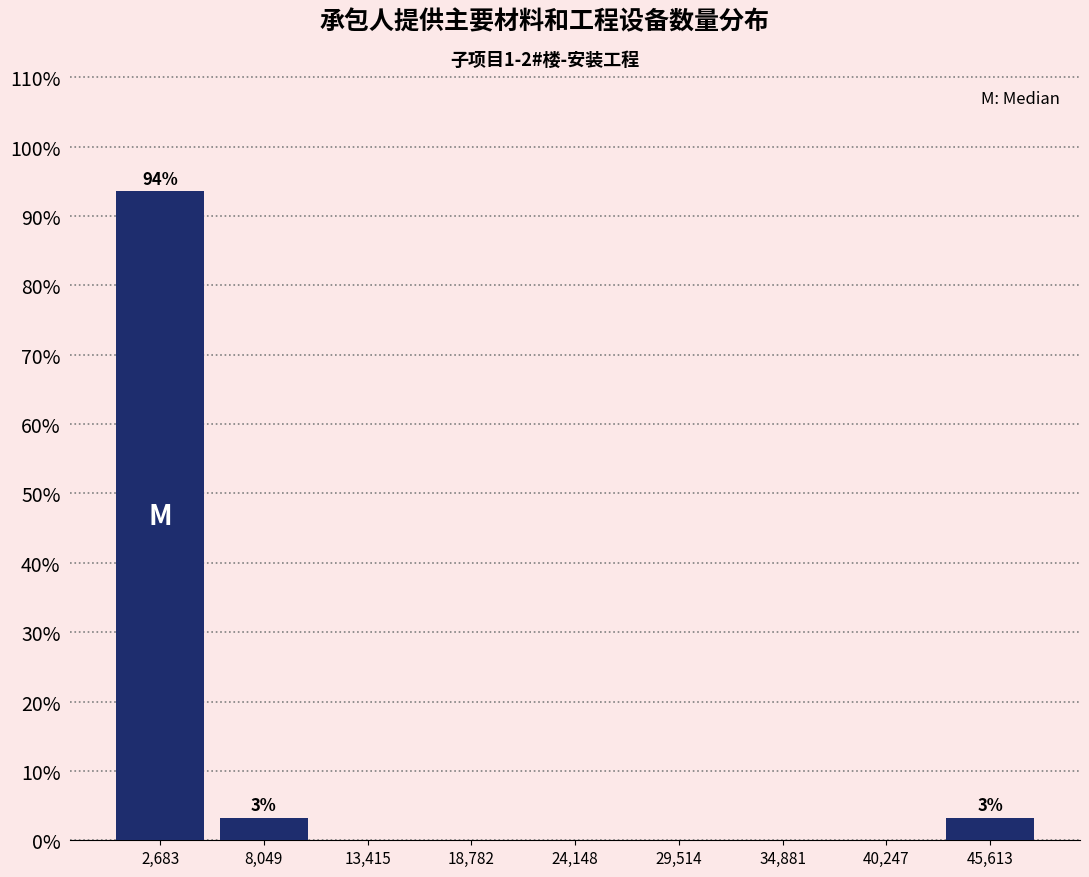

Over which range of the x-axis is the bar tallest?

0 to 5000